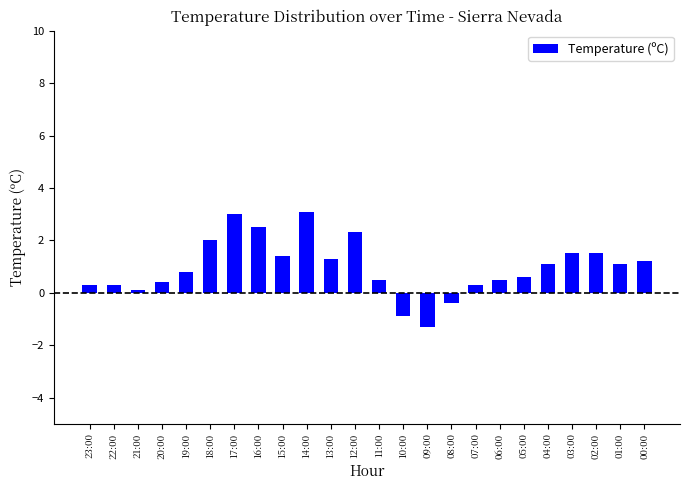

What is the difference between the second highest and second lowest values?

3.9